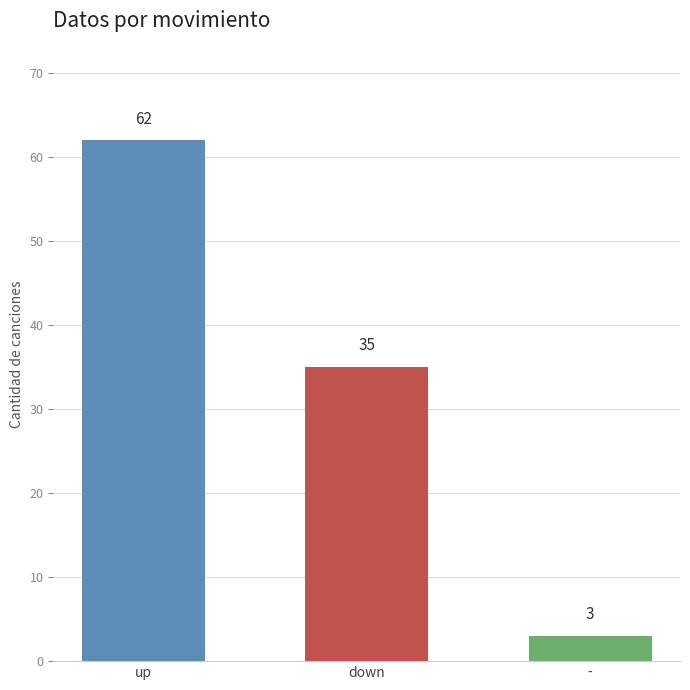

What is the ratio of the value at down to the value at up?

0.6